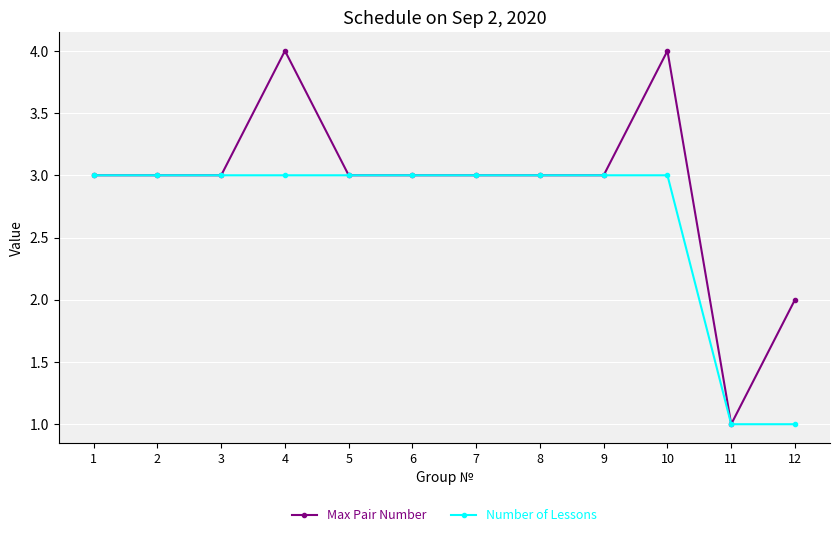

What is the total value across all series at 8?

6